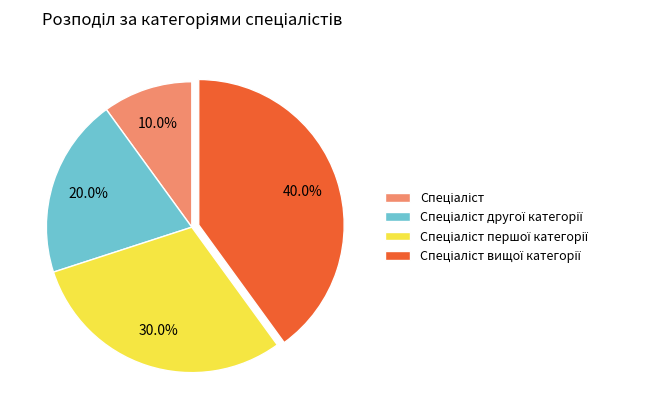

Is there a majority slice in this chart?

No